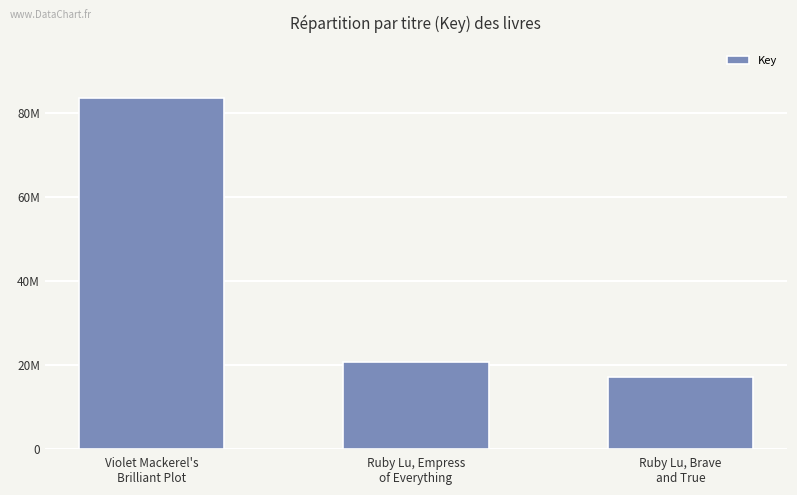

Count the number of values greater than 20611963.

1